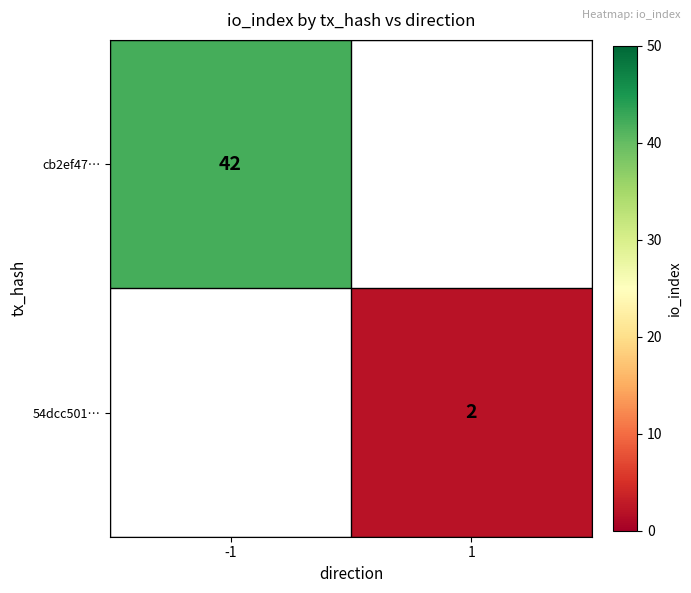

Is the value of cb2ef47… at -1 greater than the value of 54dcc501… at 1?

Yes